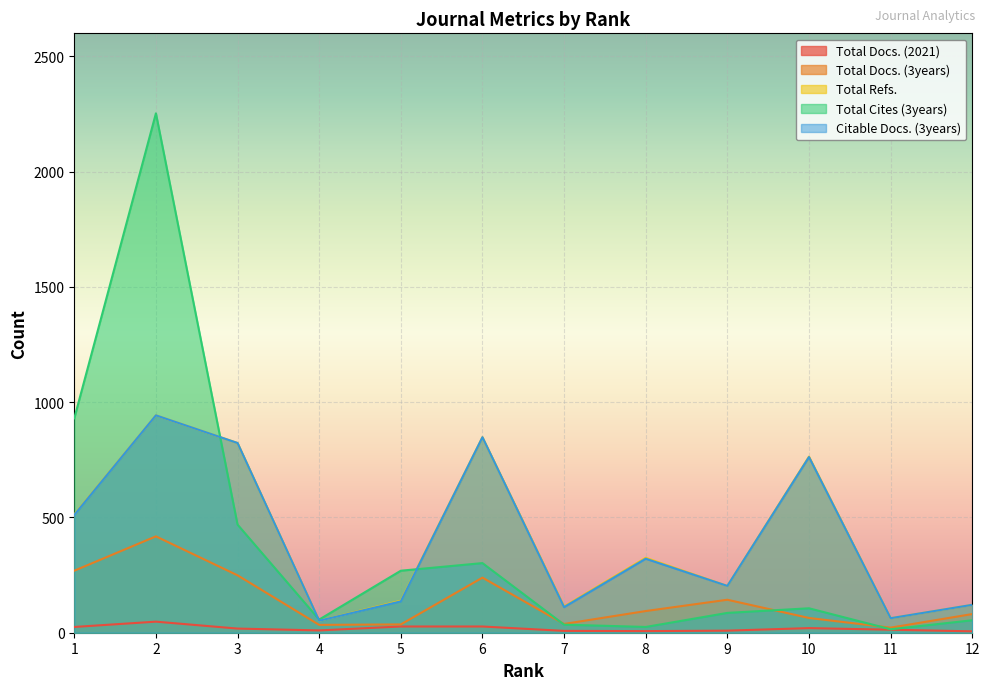

How many lines are shown in the chart?

5